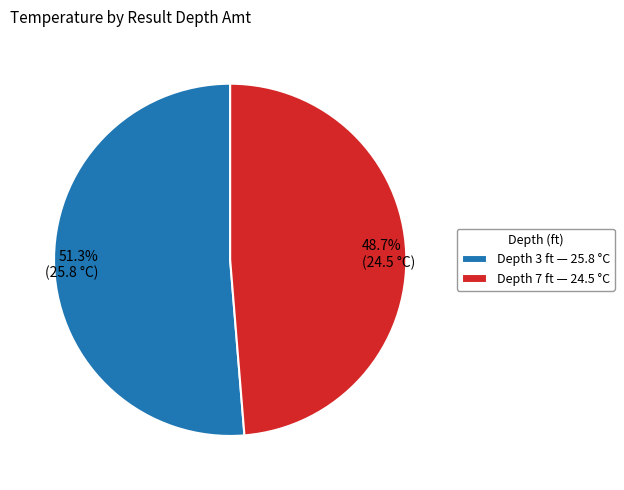

Does any single category account for the majority?

Yes